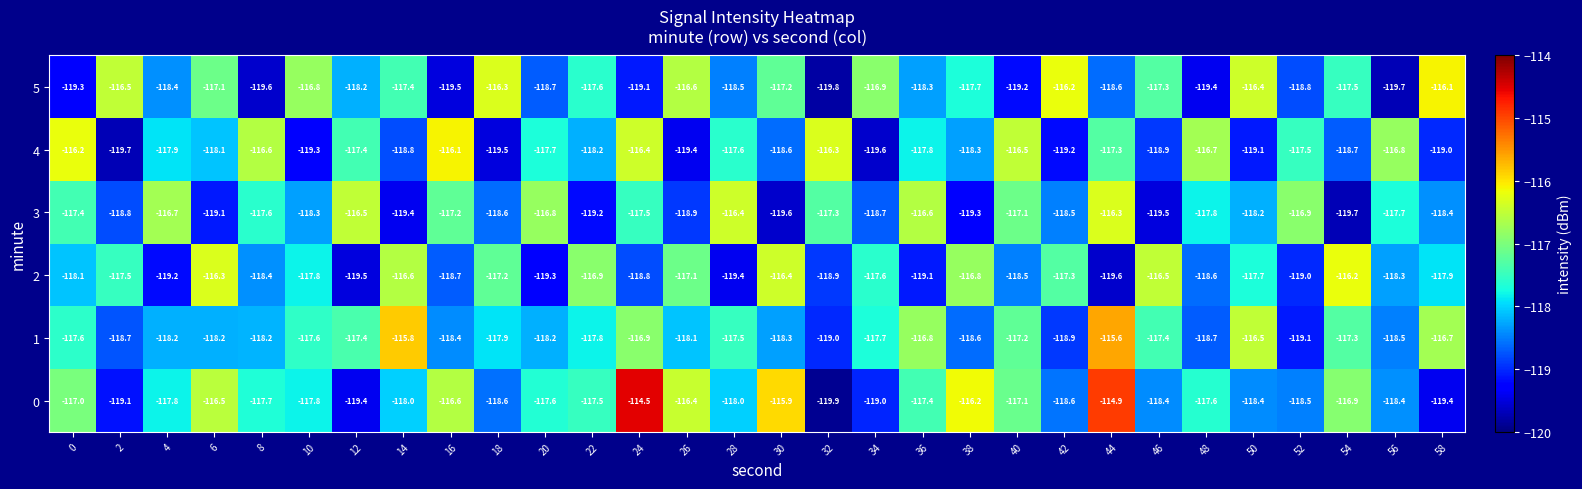

At which label is 1 closest to -117?

24